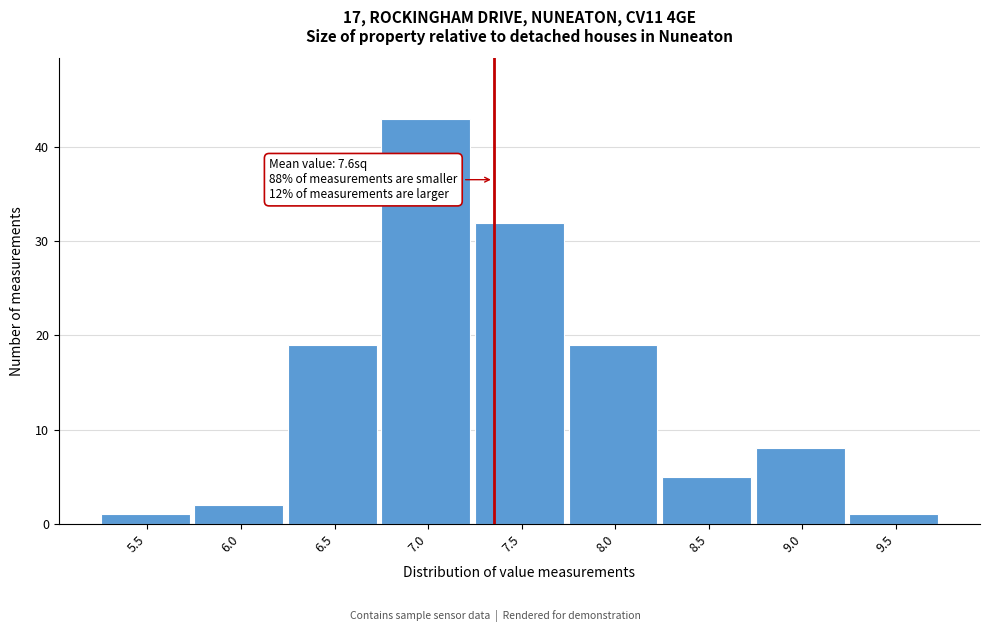

Reading right to left, what are all the values shown in this chart?

9.5=1	9.0=8	8.5=5	8.0=19	7.5=32	7.0=43	6.5=19	6.0=2	5.5=1